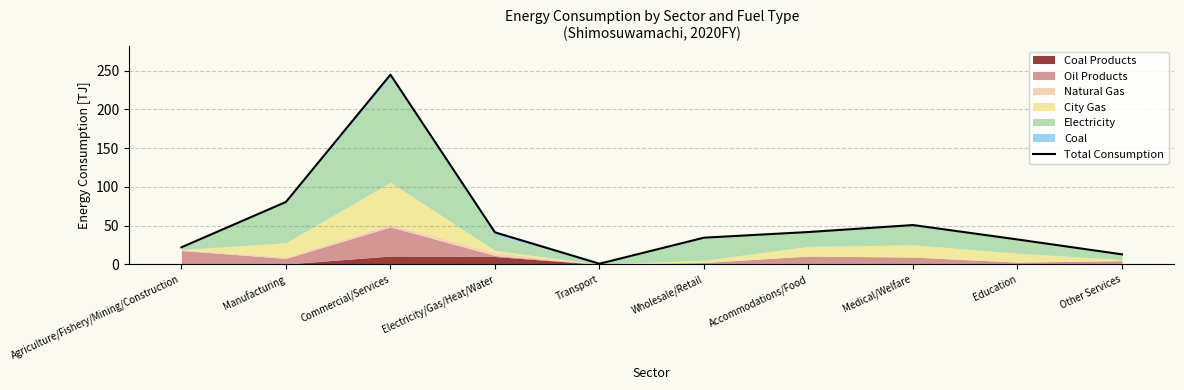

How many points are lower than both their immediate neighbors (excluding endpoints)?

1